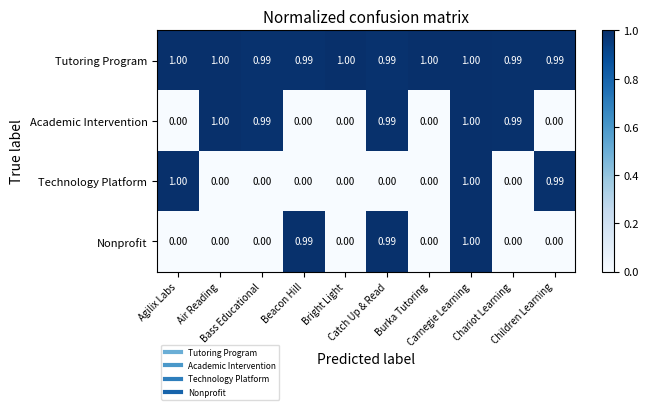

Which series has the largest total across all categories?

Tutoring Program